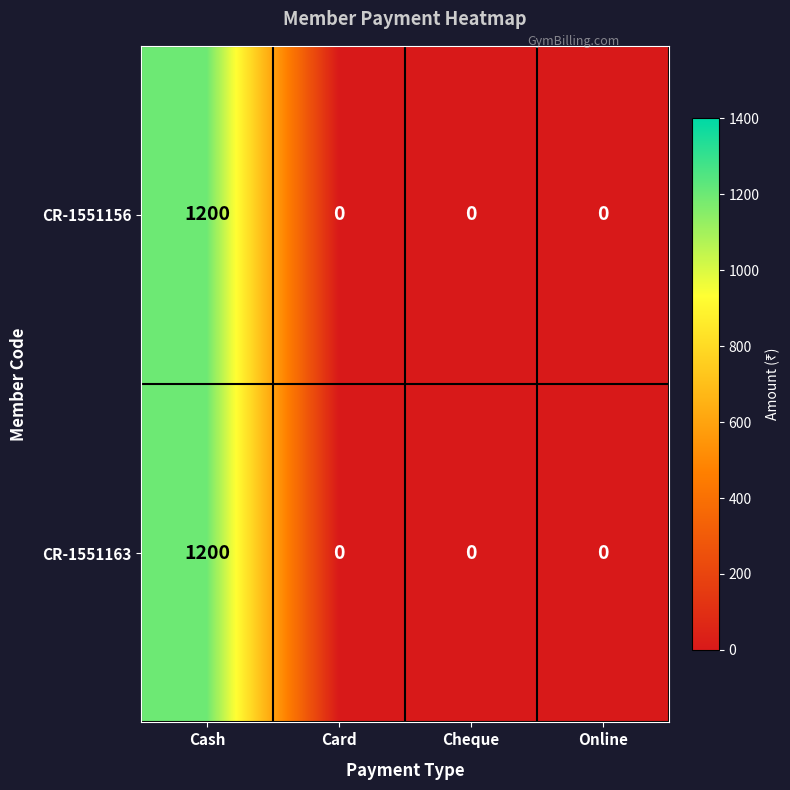

What is the average value of the CR-1551163 series?

300